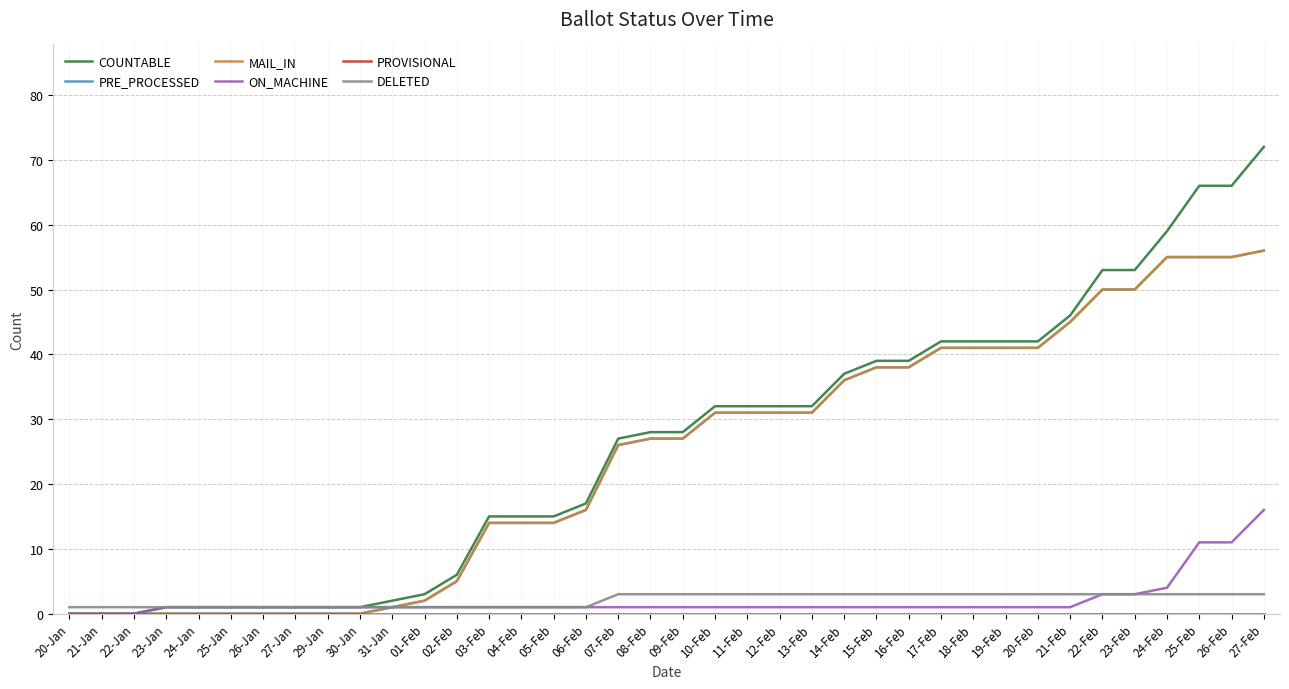

What is the label of the 31st point from the left?

20-Feb